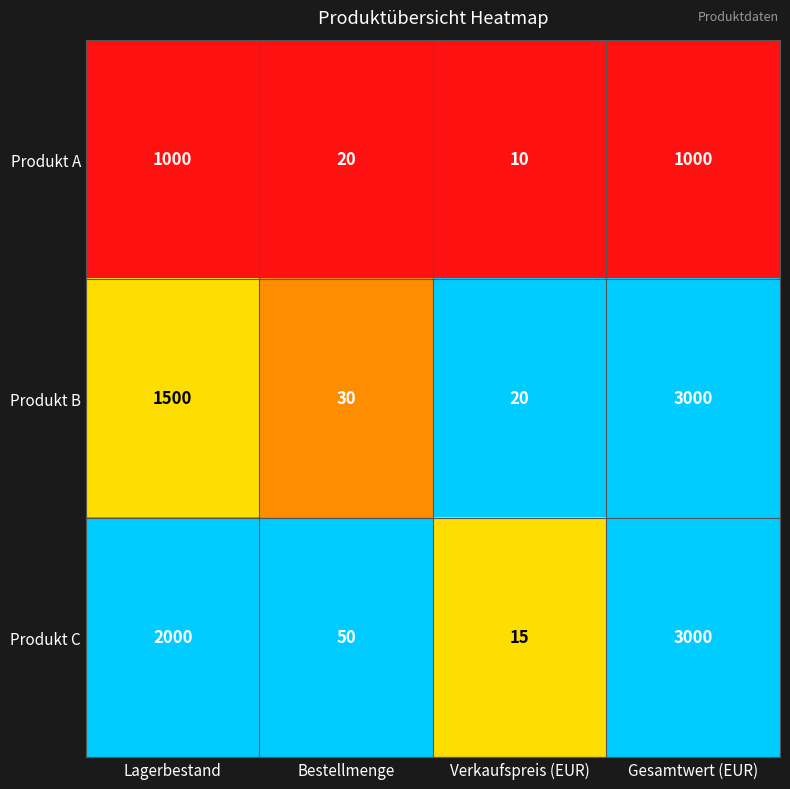

Which series has the largest total across all categories?

Produkt C